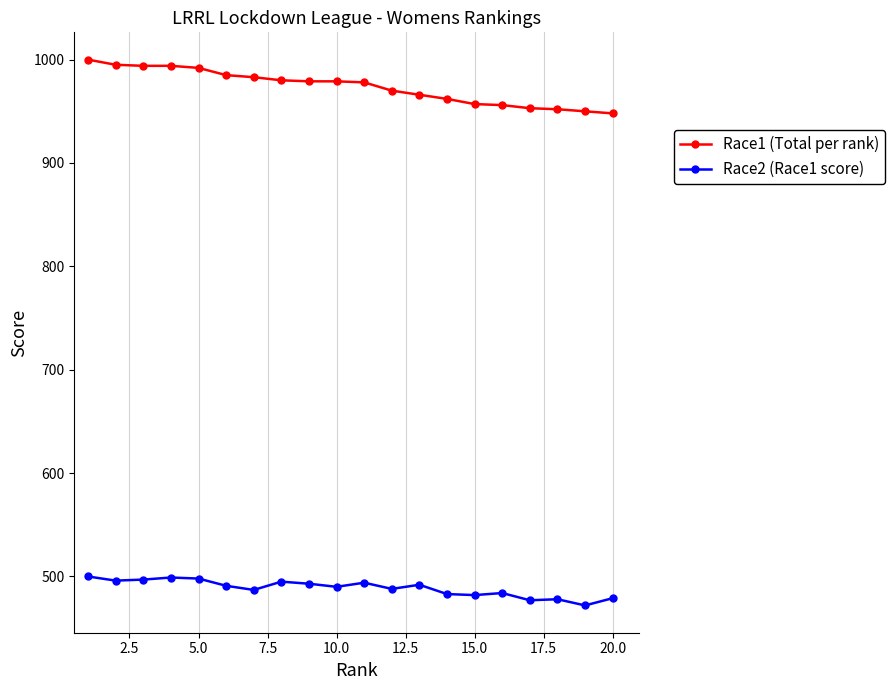

List the series in order of their peak value, highest first.

Race1 (Total per rank), Race2 (Race1 score)